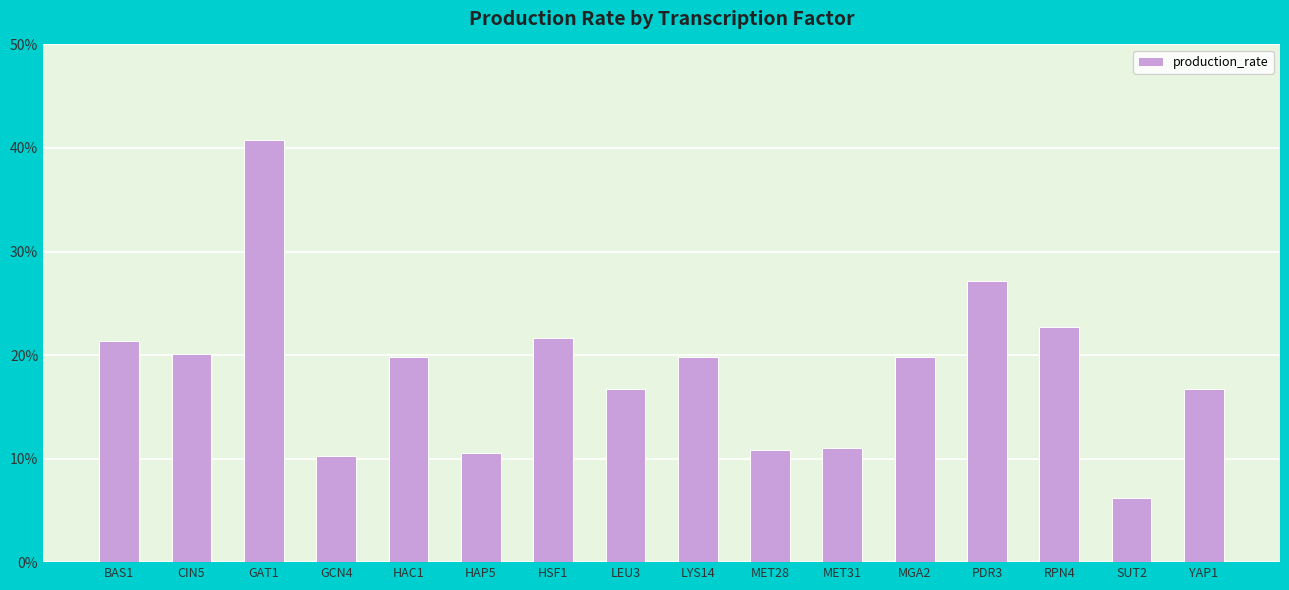

How many bars are there in total?

16